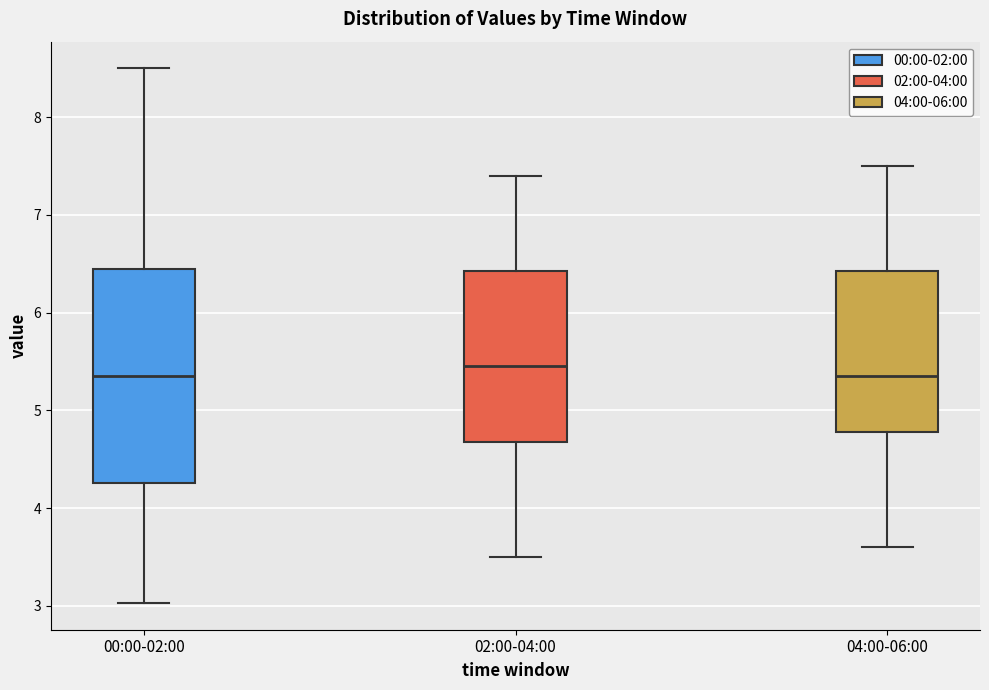

Comparing the boxes themselves (not the whiskers), which one is the tallest?

00:00-02:00